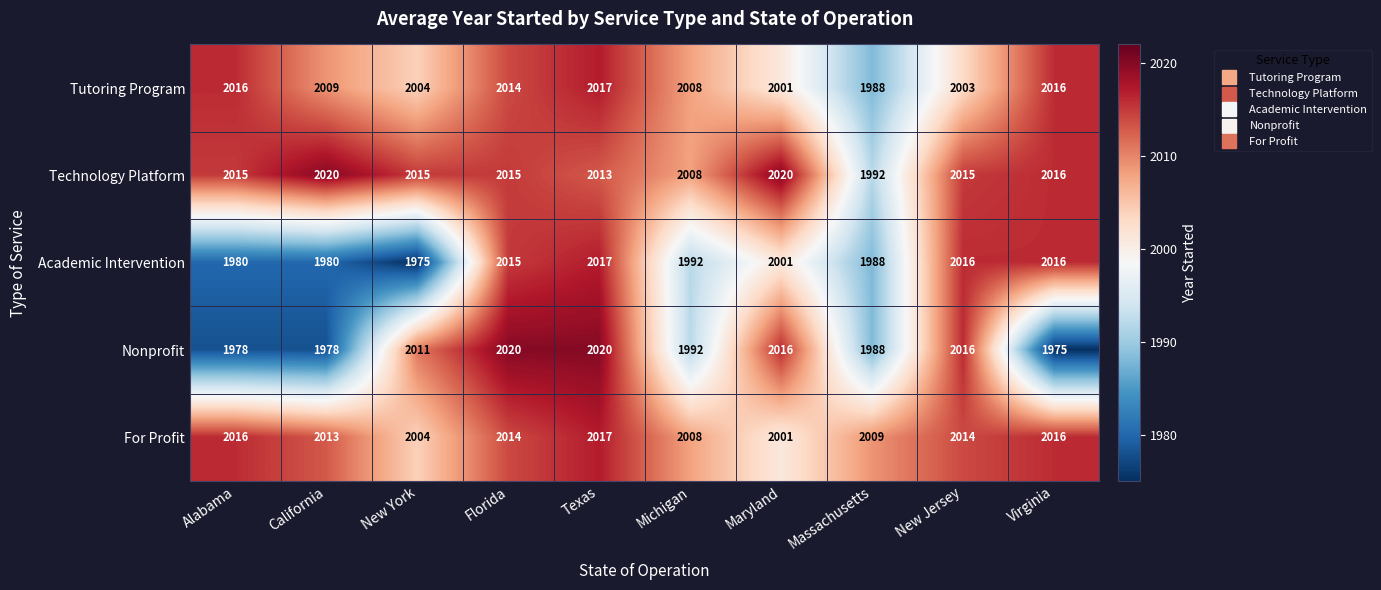

What is the smallest value displayed?

1975